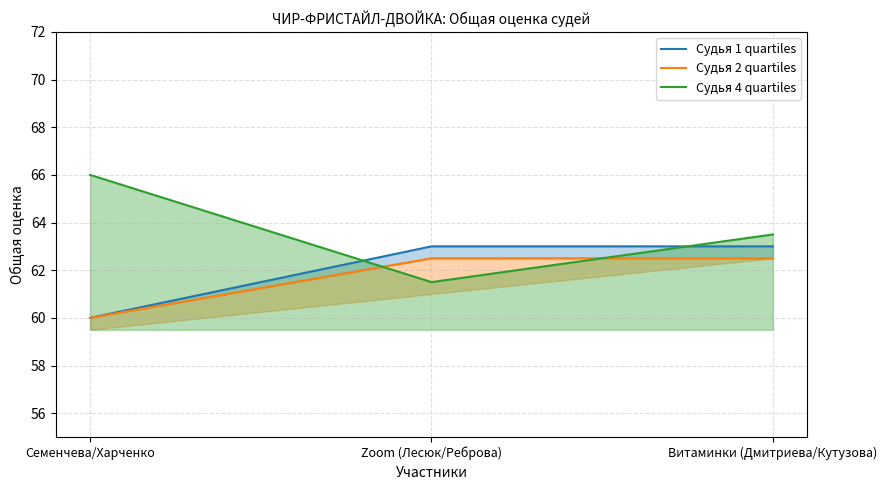

At which label does Судья 4 quartiles first exceed 63?

Семенчева/Харченко